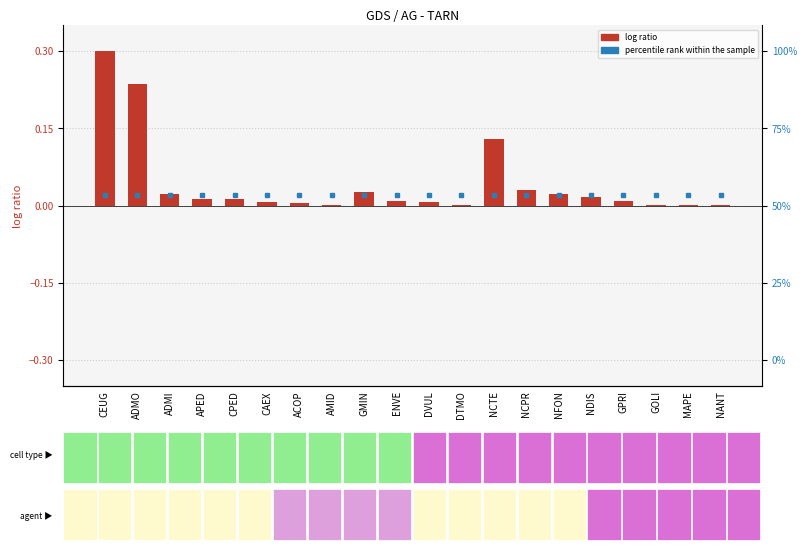

True or false: the data shows 0.0 at DVUL.

True